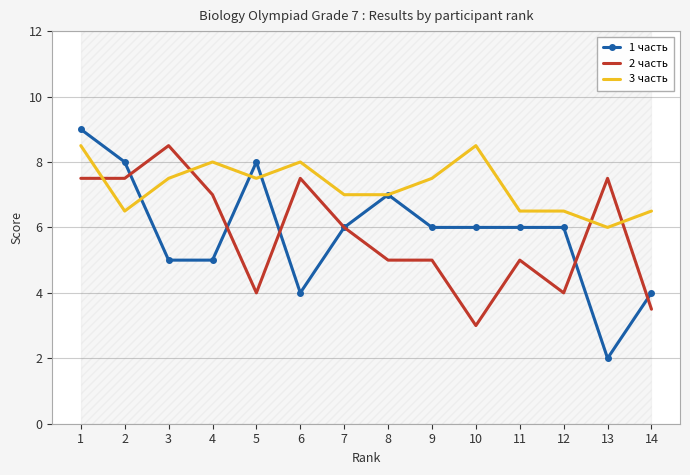

Which series changed the most between 7 and 13?

1 часть